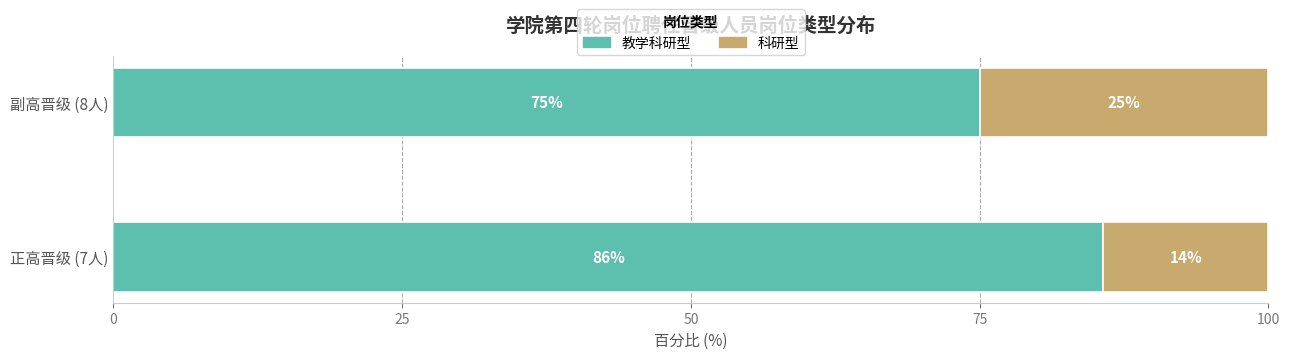

What is the total value across all series at 副高晋级 (8人)?

100.0